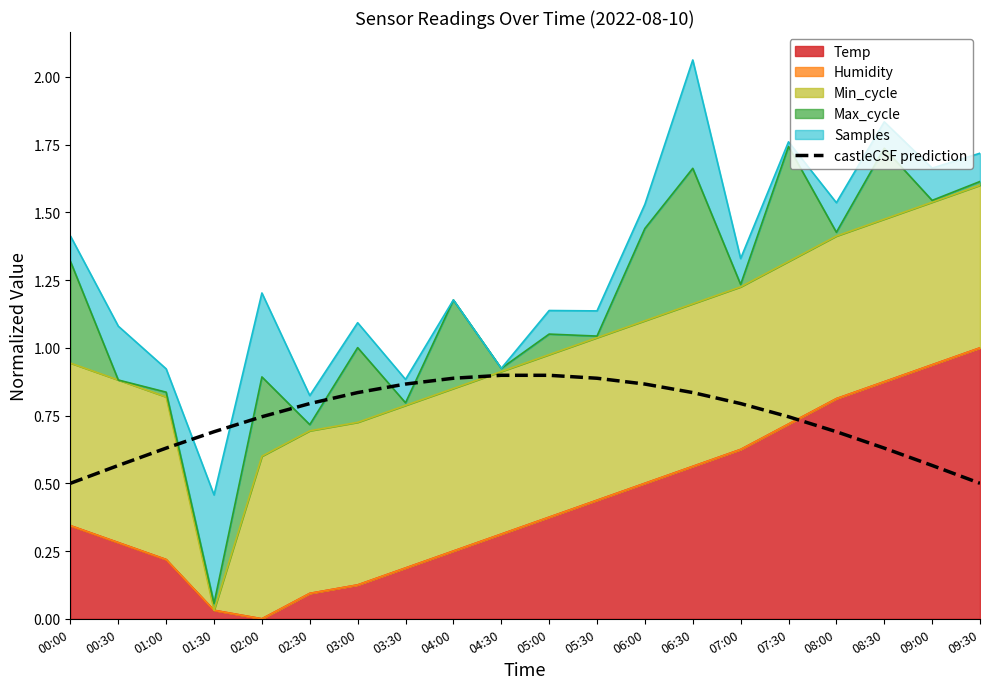

What is the change in value from 01:30 to 02:30?

+0.1